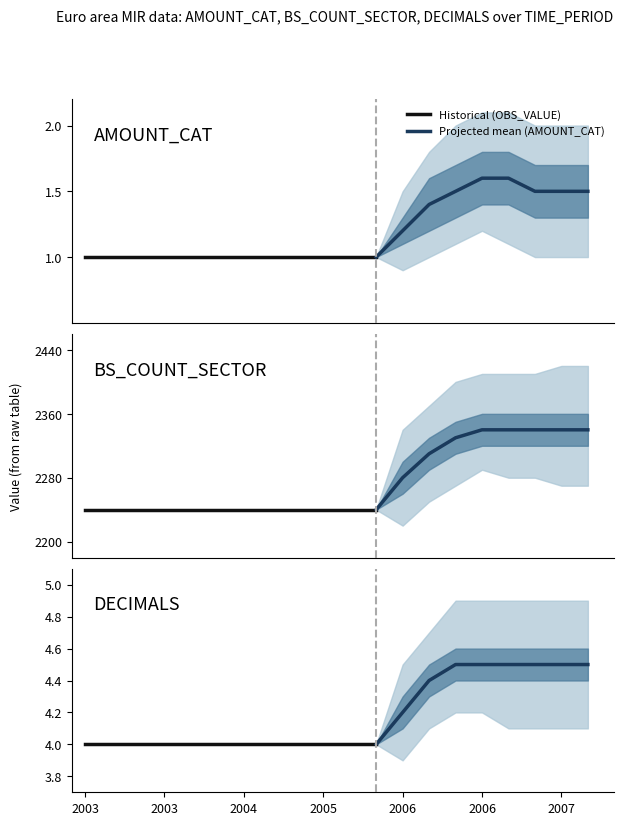

Which series has the largest total across all categories?

BS_COUNT_SECTOR